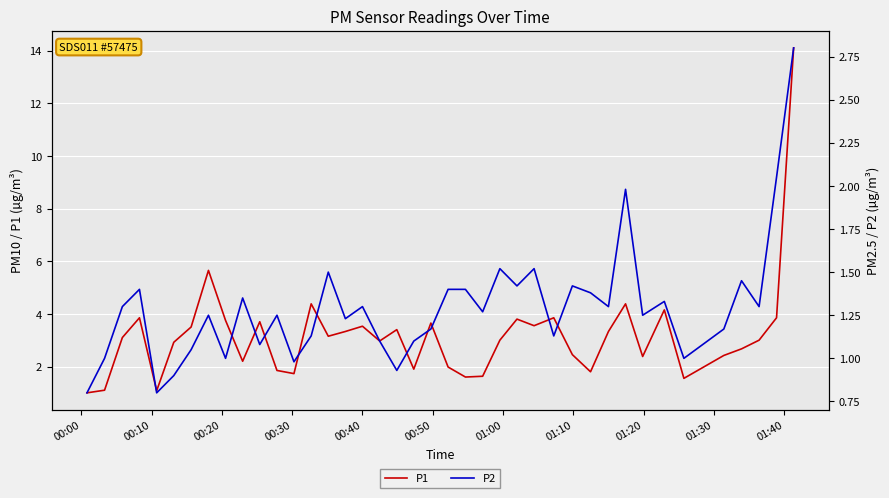

What is the value of the P1 point at the 15th from the left?

3.1